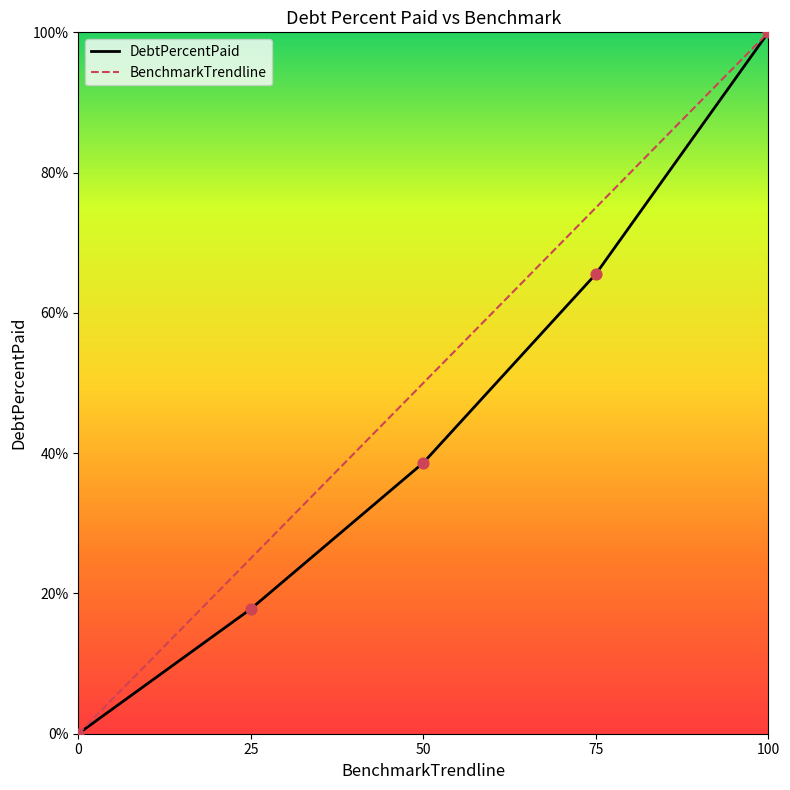

At which category is the sum across all series the highest?

100